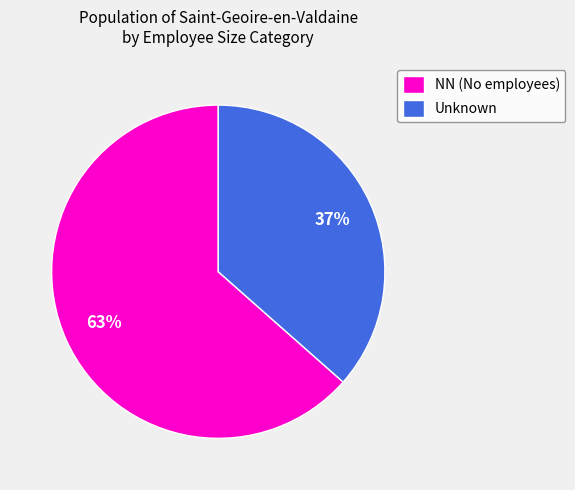

To the nearest percent, what portion does Unknown represent?

37%